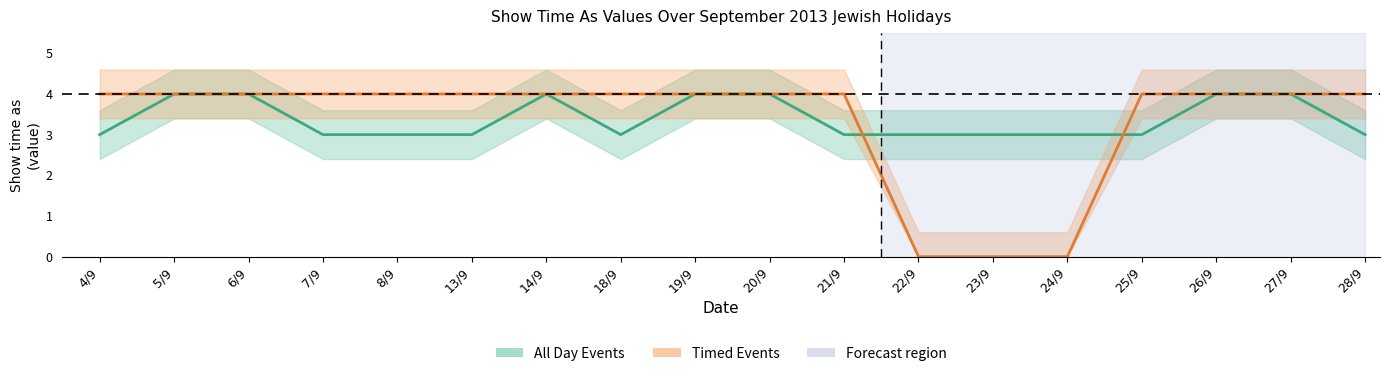

Which category has the lowest value across all series?

22/9